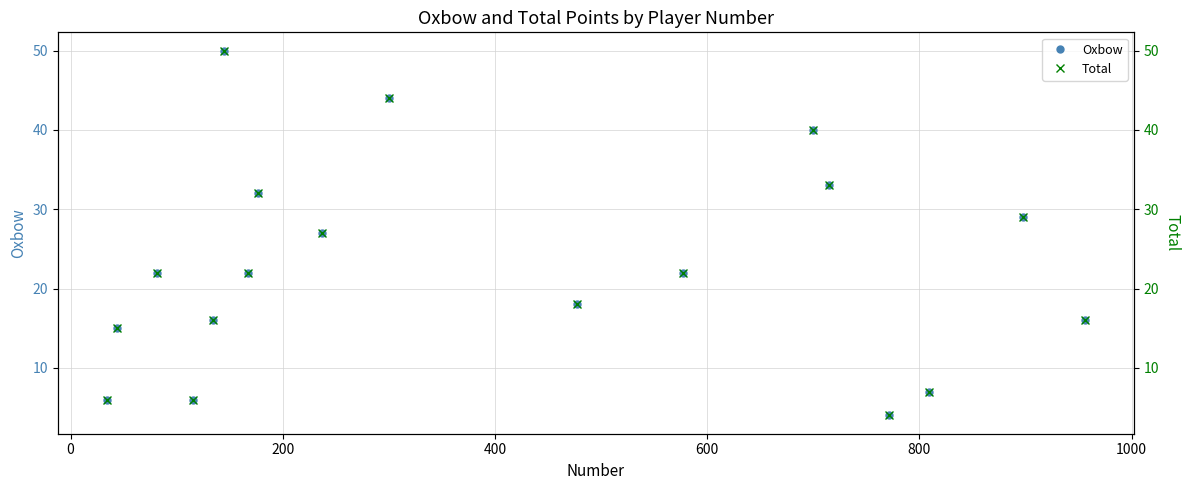

In Oxbow, how many points are lower than both neighbors (excluding endpoints)?

5